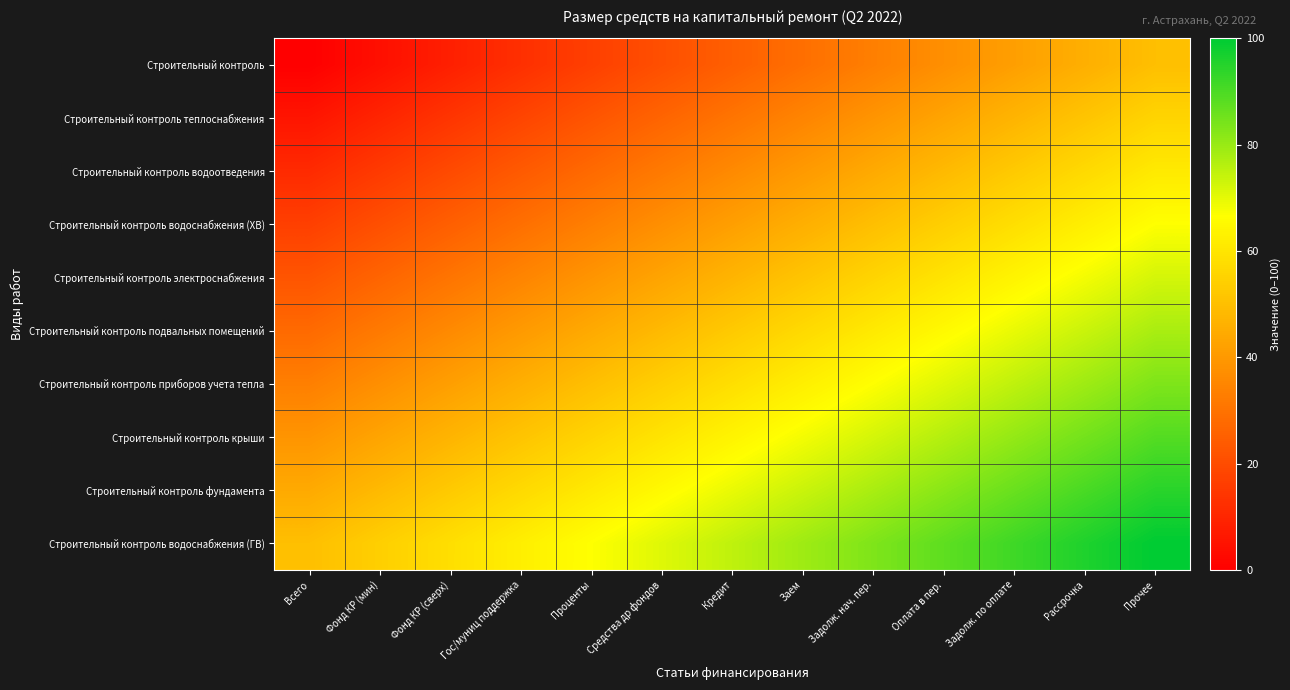

Rank the series by their maximum value, from highest to lowest.

Строительный контроль водоснабжения (ГВ), Строительный контроль фундамента, Строительный контроль крыши, Строительный контроль приборов учета тепла, Строительный контроль подвальных помещений, Строительный контроль электроснабжения, Строительный контроль водоснабжения (ХВ), Строительный контроль водоотведения, Строительный контроль теплоснабжения, Строительный контроль